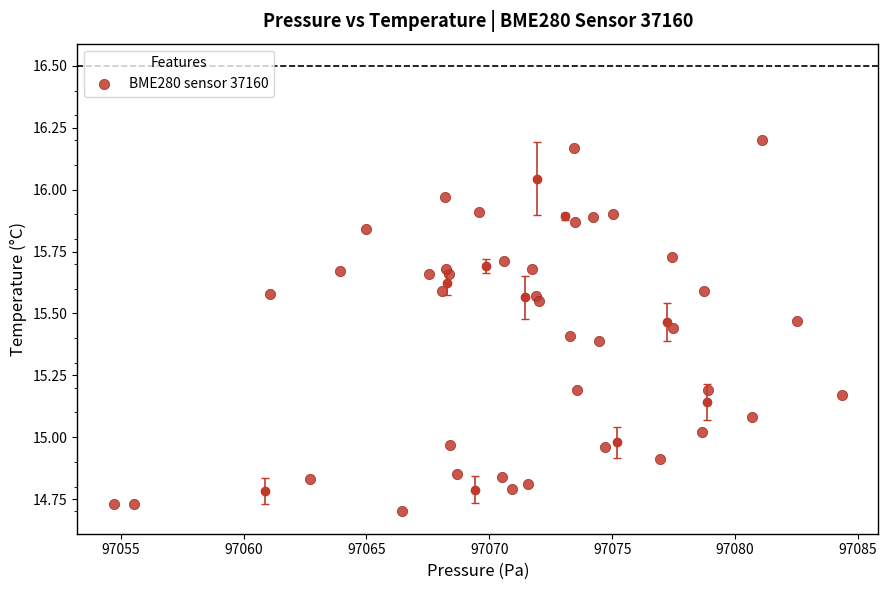

What is the range of Y values (max minus min)?

1.5